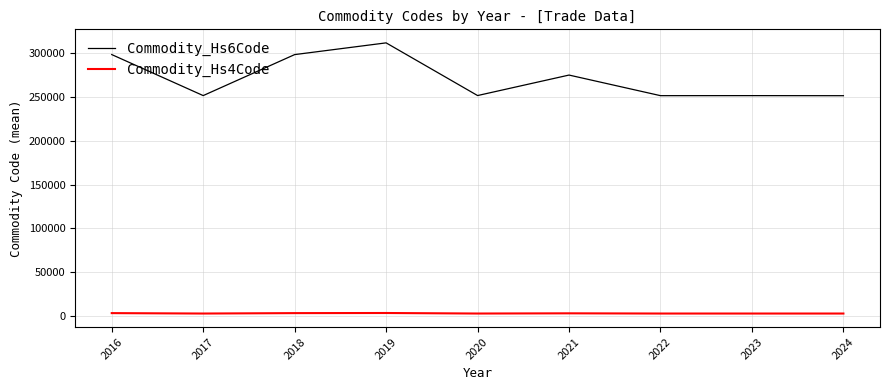

Does the chart have visible grid lines?

Yes